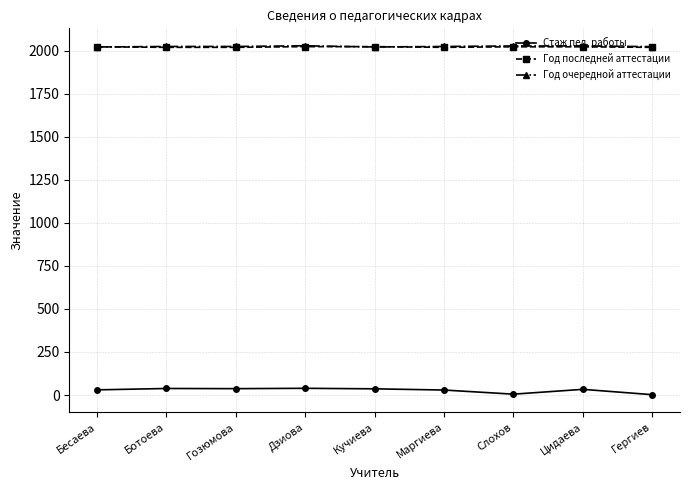

What is the difference between the second highest and minimum values in the Стаж пед. работы series?

36